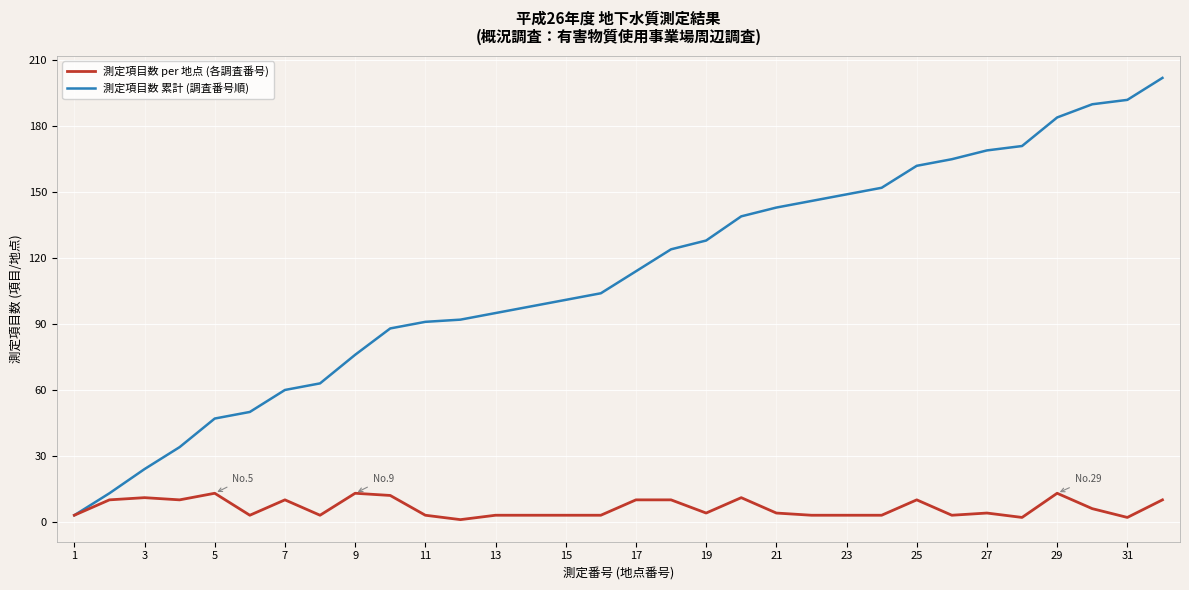

Which series has the largest total across all categories?

測定項目数 累計 (調査番号順)